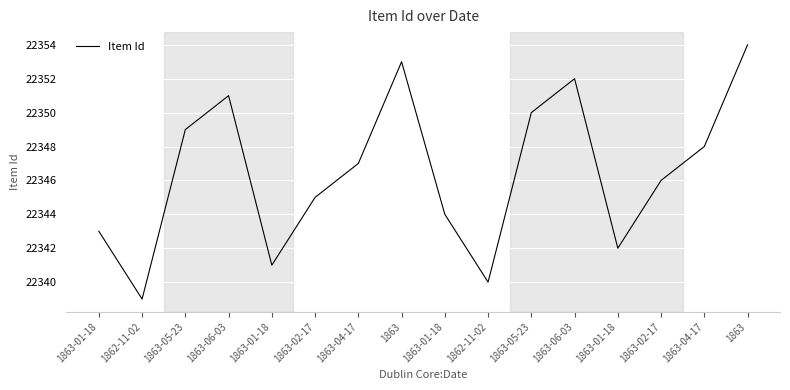

What is the change in value from 1862-11-02 to 1863-04-17?

+8